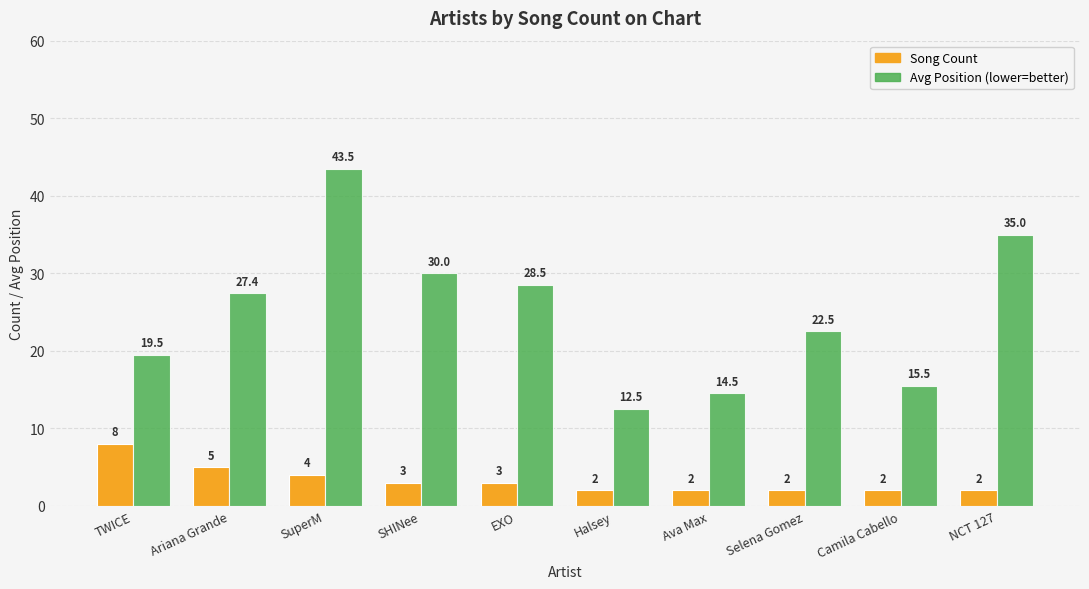

The Song Count series shows 5.0 at Ariana Grande. True or false?

True